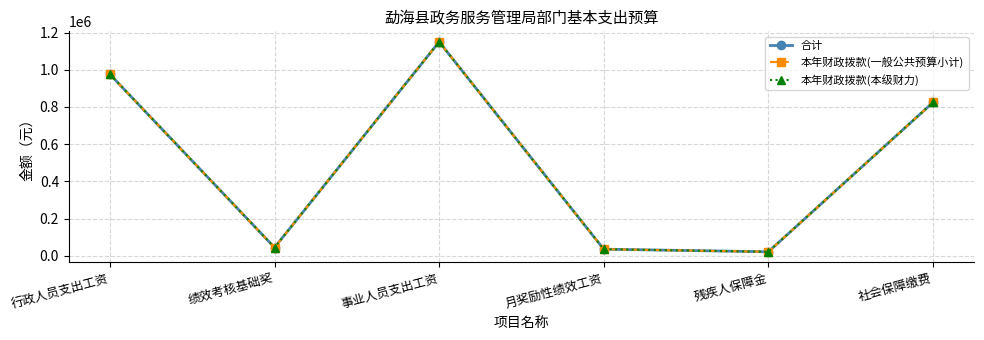

Rank the categories by 合计 value from highest to lowest.

事业人员支出工资, 行政人员支出工资, 社会保障缴费, 绩效考核基础奖, 月奖励性绩效工资, 残疾人保障金